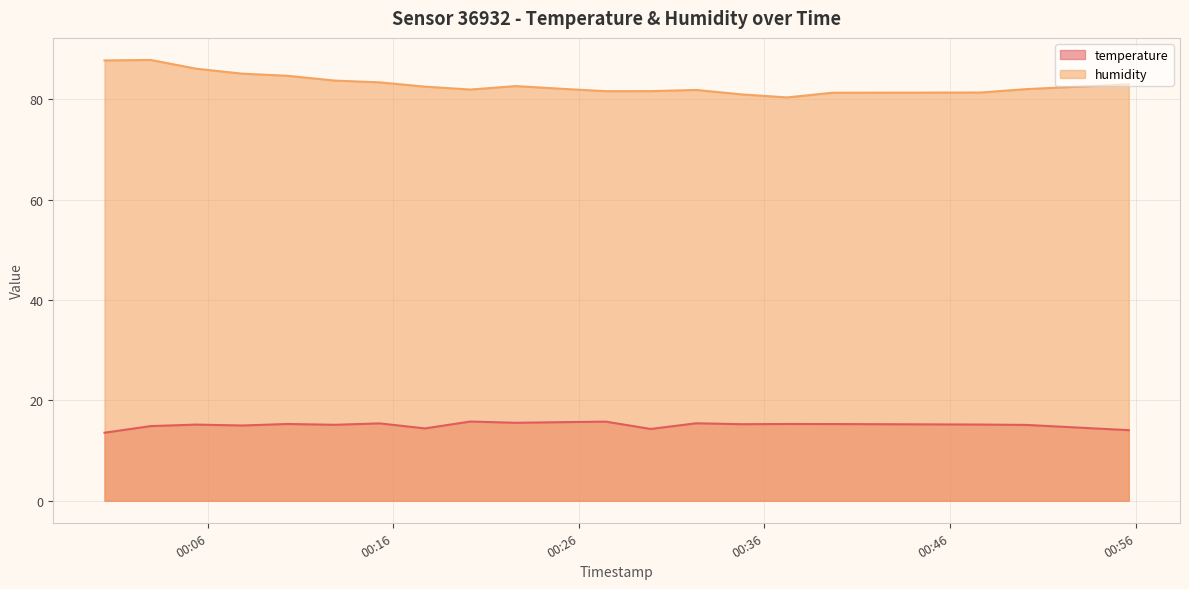

What is the label of the 12th point from the right?

2022-09-28T00:20:09